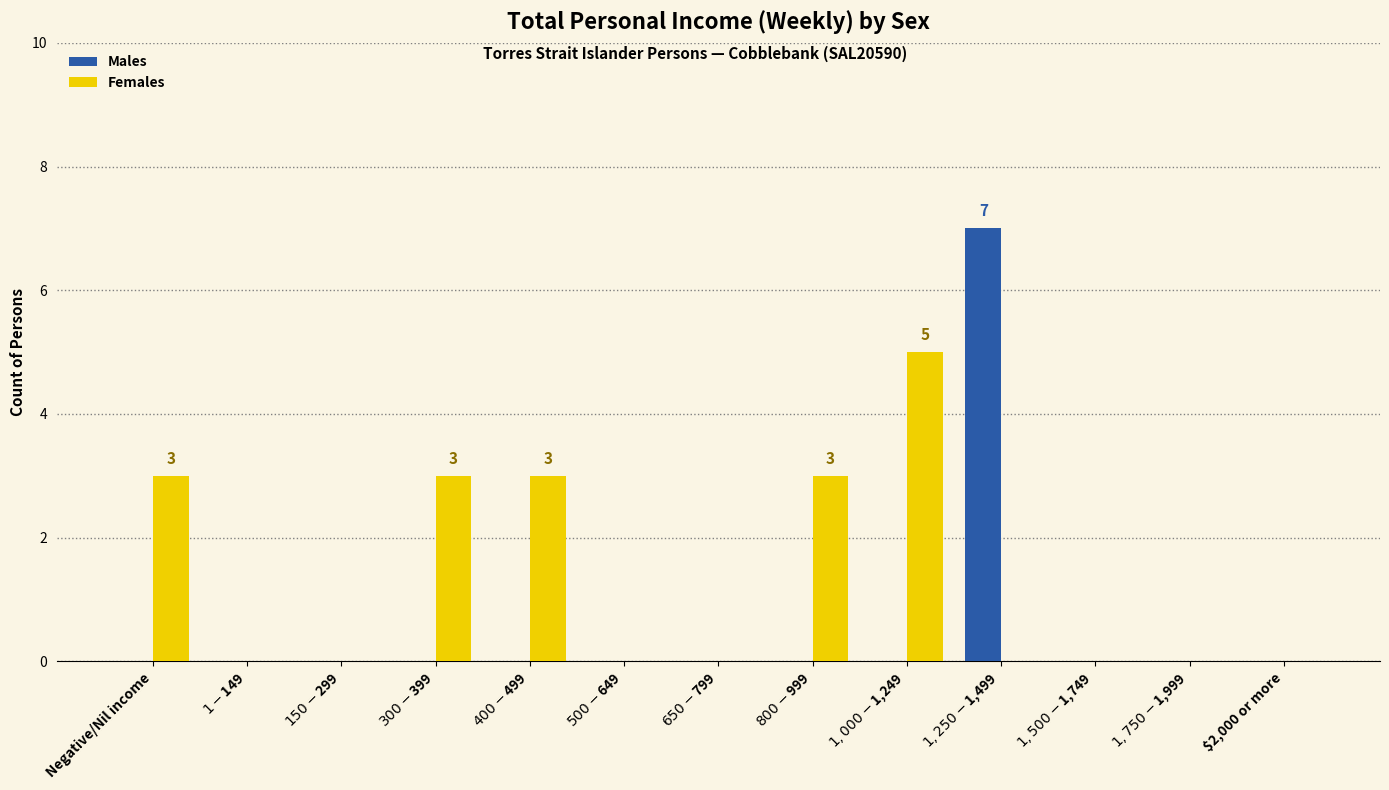

What is the total value across all series at $1,000-$1,249?

5